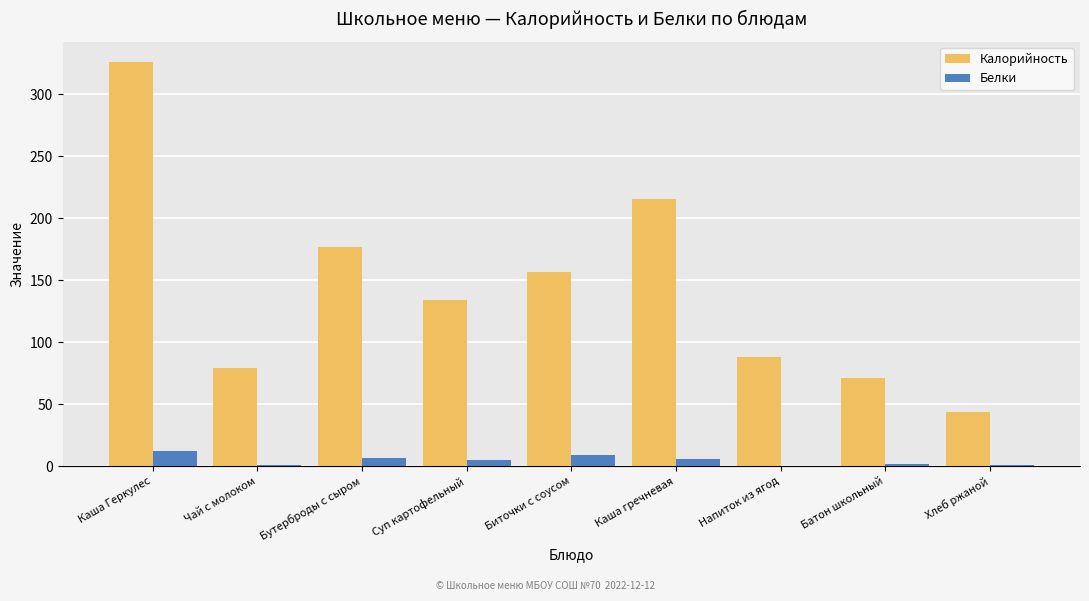

Is it true that Калорийность equals 79.0 at Чай с молоком?

True